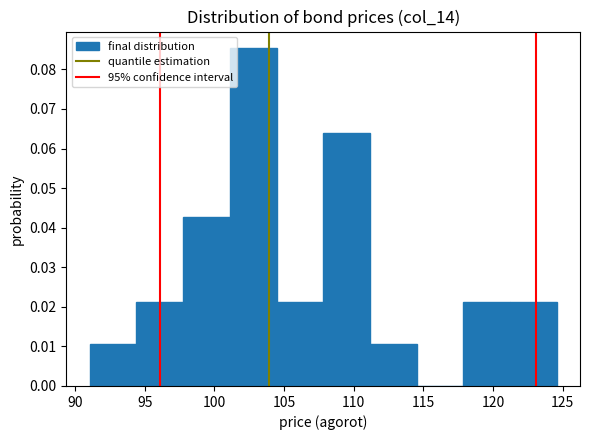

Reading left to right, transcribe this chart: for each bar, give the range it covers on the x-axis and its height. Neither the bar edges nor the heights are printed on the chart, so give them approximately, as read against the axes.

91.0 to 94.5: 0.011
94.5 to 98.0: 0.021
98.0 to 101.0: 0.043
101.0 to 104.5: 0.085
104.5 to 108.0: 0.021
108.0 to 111.0: 0.064
111.0 to 114.5: 0.011
114.5 to 118.0: 0
118.0 to 121.0: 0.021
121.0 to 124.5: 0.021